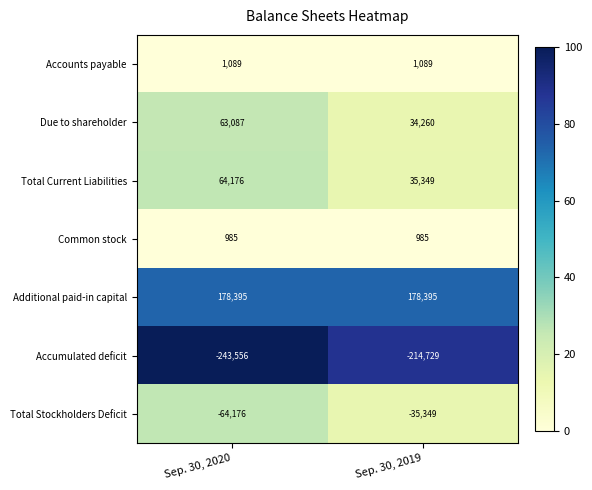

What is the spread (max minus min) of values at Sep. 30, 2020?

421951